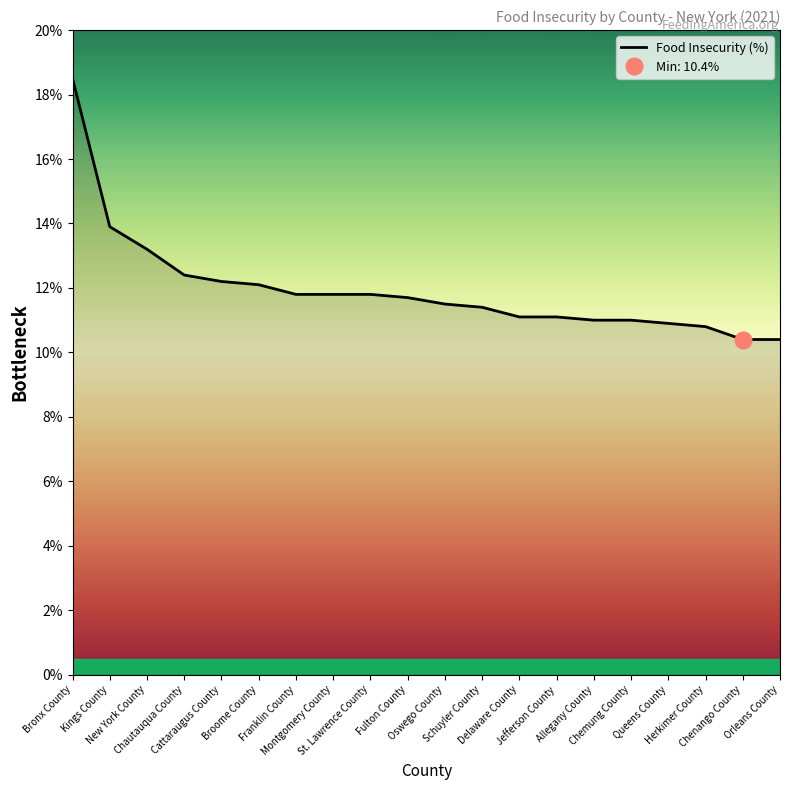

How many lines are shown in the chart?

1